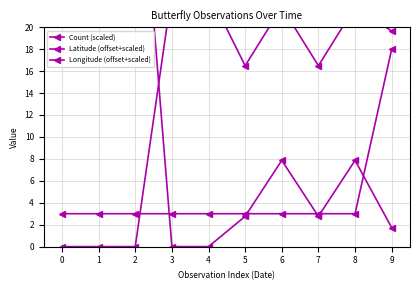

List the series in order of their peak value, highest first.

Longitude (offset+scaled), Latitude (offset+scaled), Count (scaled)